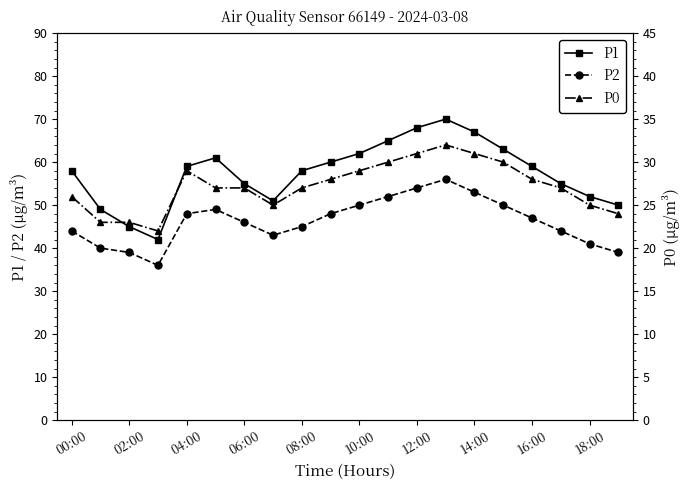

What value does the P1 series have at 18:00?

52